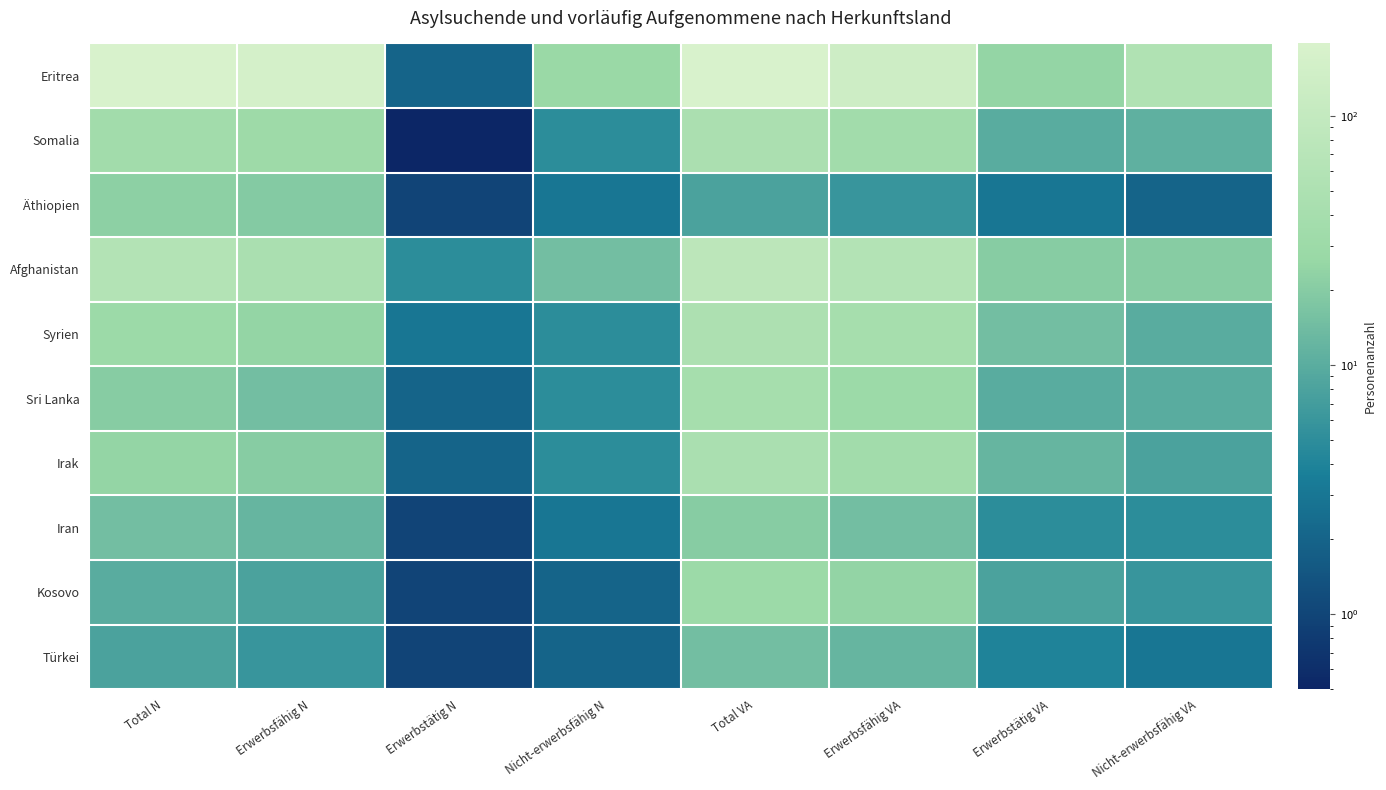

Reading left to right, transcribe all the data shown in this chart.

Eritrea: Total N=195.0	Erwerbsfähig N=167.0	Erwerbstätig N=2.0	Nicht-erwerbsfähig N=28.0	Total VA=191.0	Erwerbsfähig VA=136.0	Erwerbstätig VA=25.0	Nicht-erwerbsfähig VA=55.0
Somalia: Total N=36.0	Erwerbsfähig N=31.0	Erwerbstätig N=0.1	Nicht-erwerbsfähig N=5.0	Total VA=47.0	Erwerbsfähig VA=36.0	Erwerbstätig VA=10.0	Nicht-erwerbsfähig VA=11.0
Äthiopien: Total N=22.0	Erwerbsfähig N=19.0	Erwerbstätig N=1.0	Nicht-erwerbsfähig N=3.0	Total VA=8.0	Erwerbsfähig VA=6.0	Erwerbstätig VA=3.0	Nicht-erwerbsfähig VA=2.0
Afghanistan: Total N=60.0	Erwerbsfähig N=45.0	Erwerbstätig N=5.0	Nicht-erwerbsfähig N=15.0	Total VA=80.0	Erwerbsfähig VA=60.0	Erwerbstätig VA=20.0	Nicht-erwerbsfähig VA=20.0
Syrien: Total N=30.0	Erwerbsfähig N=25.0	Erwerbstätig N=3.0	Nicht-erwerbsfähig N=5.0	Total VA=50.0	Erwerbsfähig VA=40.0	Erwerbstätig VA=15.0	Nicht-erwerbsfähig VA=10.0
Sri Lanka: Total N=20.0	Erwerbsfähig N=15.0	Erwerbstätig N=2.0	Nicht-erwerbsfähig N=5.0	Total VA=40.0	Erwerbsfähig VA=30.0	Erwerbstätig VA=10.0	Nicht-erwerbsfähig VA=10.0
Irak: Total N=25.0	Erwerbsfähig N=20.0	Erwerbstätig N=2.0	Nicht-erwerbsfähig N=5.0	Total VA=45.0	Erwerbsfähig VA=35.0	Erwerbstätig VA=12.0	Nicht-erwerbsfähig VA=8.0
Iran: Total N=15.0	Erwerbsfähig N=12.0	Erwerbstätig N=1.0	Nicht-erwerbsfähig N=3.0	Total VA=20.0	Erwerbsfähig VA=15.0	Erwerbstätig VA=5.0	Nicht-erwerbsfähig VA=5.0
Kosovo: Total N=10.0	Erwerbsfähig N=8.0	Erwerbstätig N=1.0	Nicht-erwerbsfähig N=2.0	Total VA=30.0	Erwerbsfähig VA=24.0	Erwerbstätig VA=8.0	Nicht-erwerbsfähig VA=6.0
Türkei: Total N=8.0	Erwerbsfähig N=6.0	Erwerbstätig N=1.0	Nicht-erwerbsfähig N=2.0	Total VA=15.0	Erwerbsfähig VA=12.0	Erwerbstätig VA=4.0	Nicht-erwerbsfähig VA=3.0